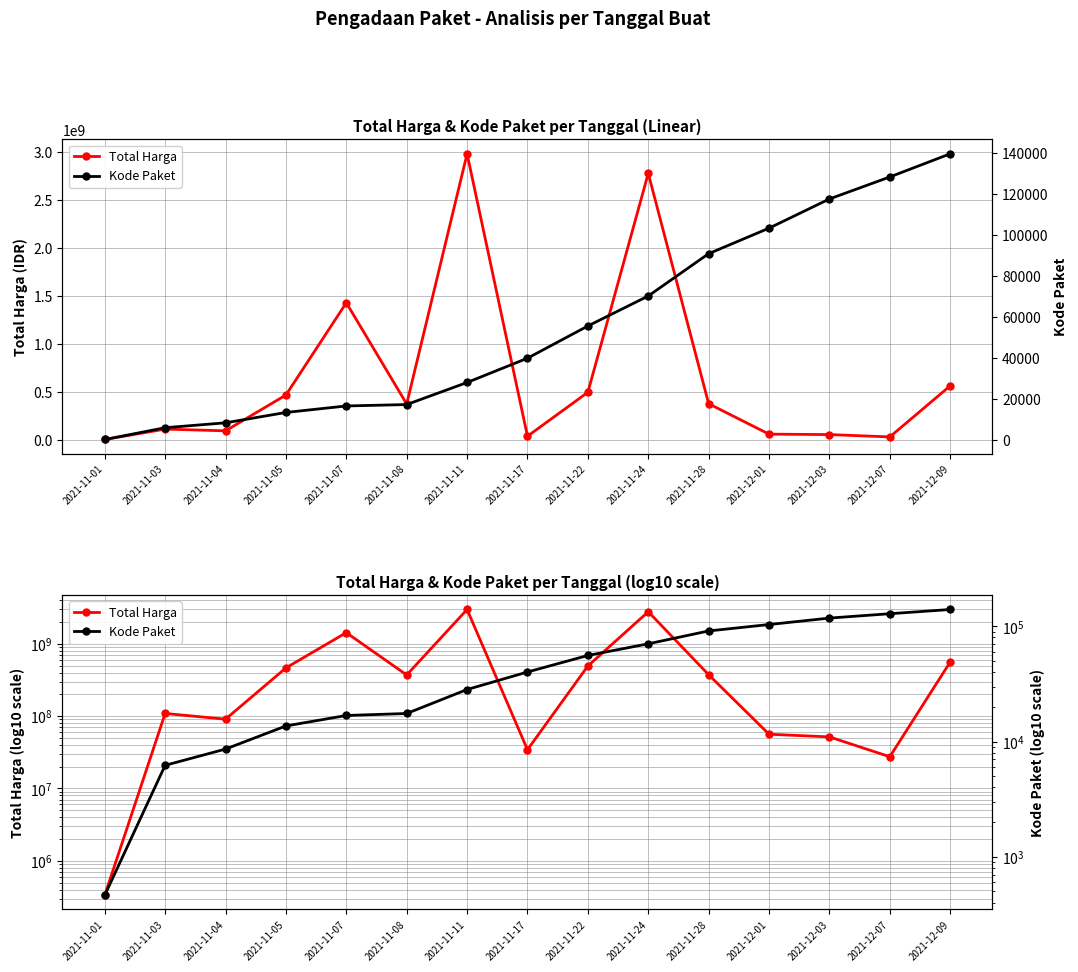

What is the difference between the Kode Paket values at 2021-11-08 and 2021-12-07?

111007